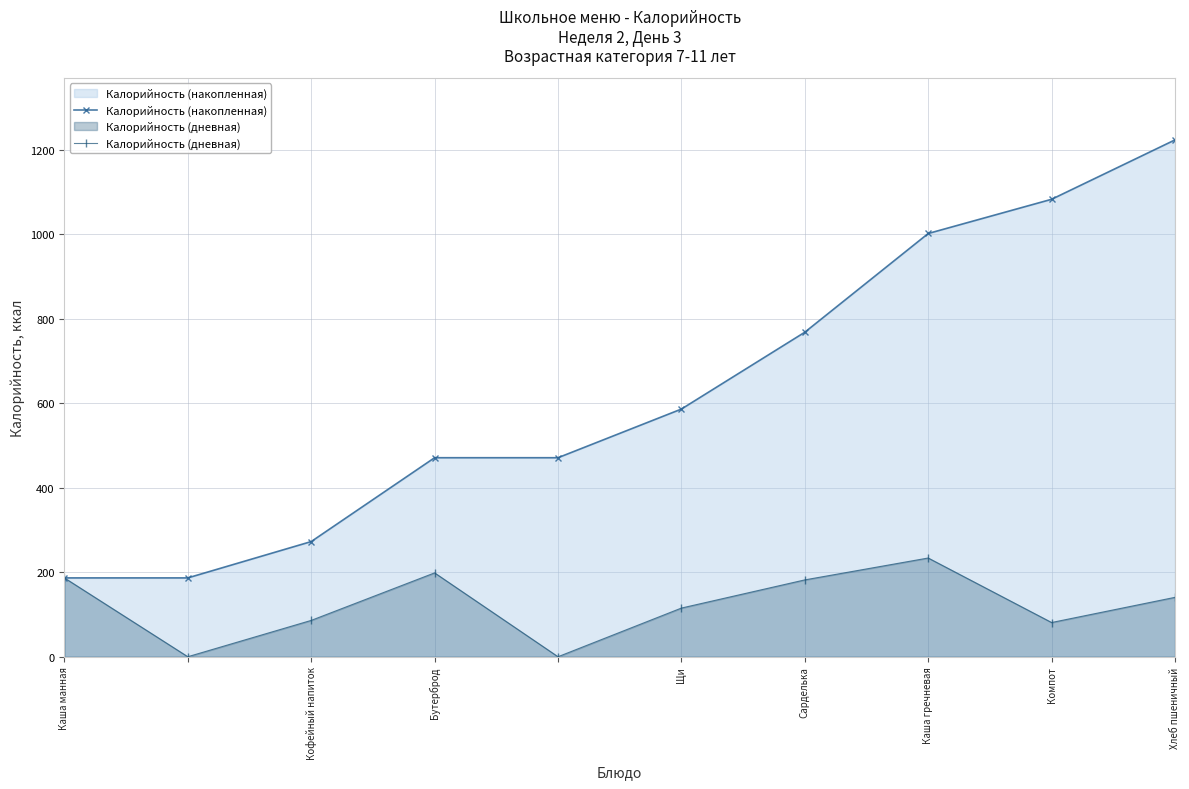

Which series changed the most between Каша гречневая and Компот?

Калорийность (дневная)